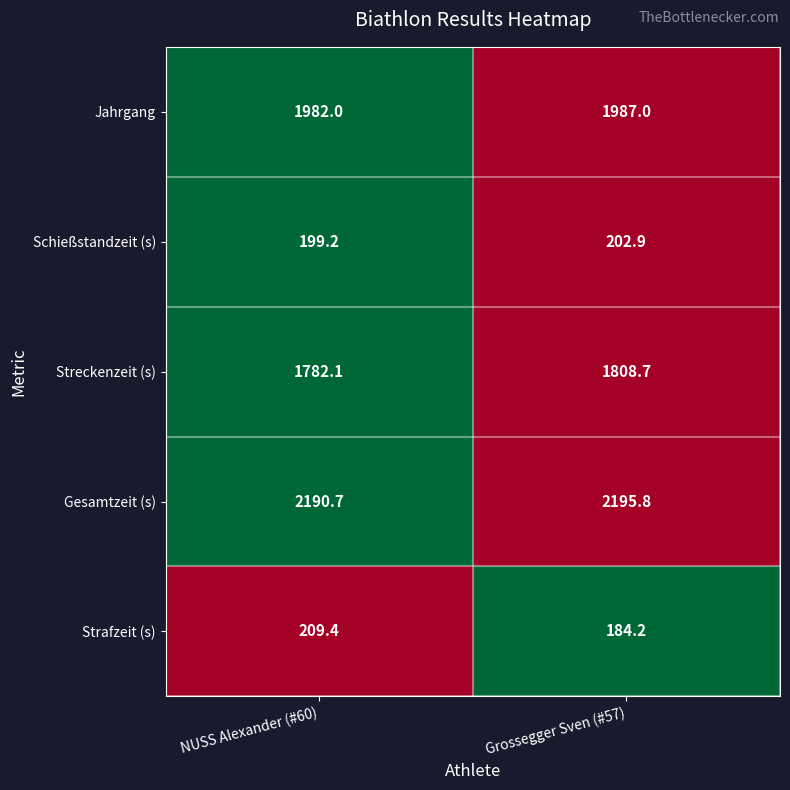

True or false: Jahrgang has a value of 1987.0 at Grossegger Sven (#57).

True